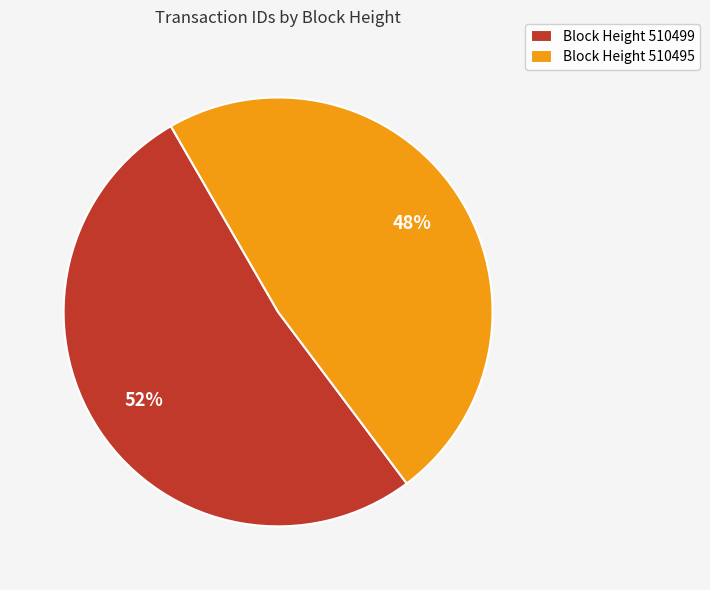

What is the majority slice?

Block Height 510499